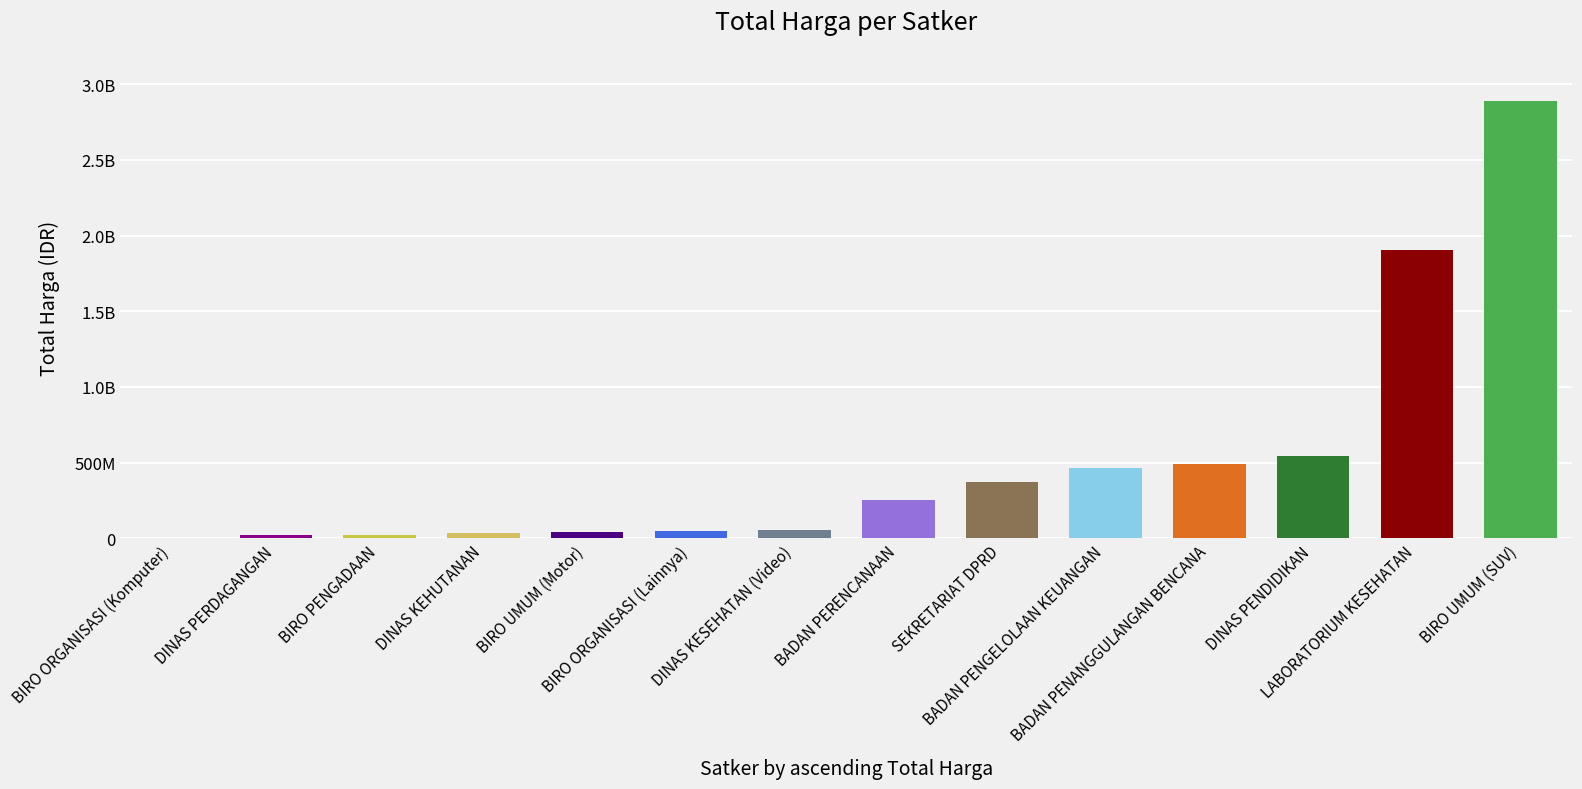

The value at BADAN PERENCANAAN is 250350000. True or false?

True